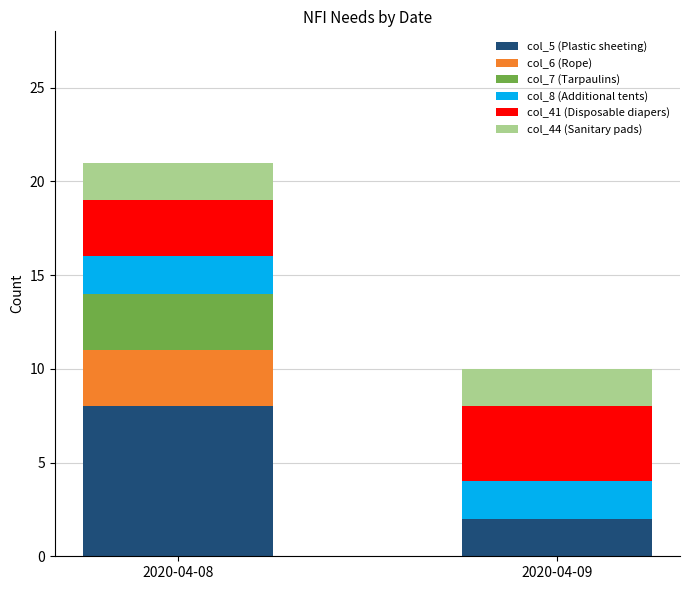

Reading left to right, transcribe the values for col_5 (Plastic sheeting).

2020-04-08=8	2020-04-09=2